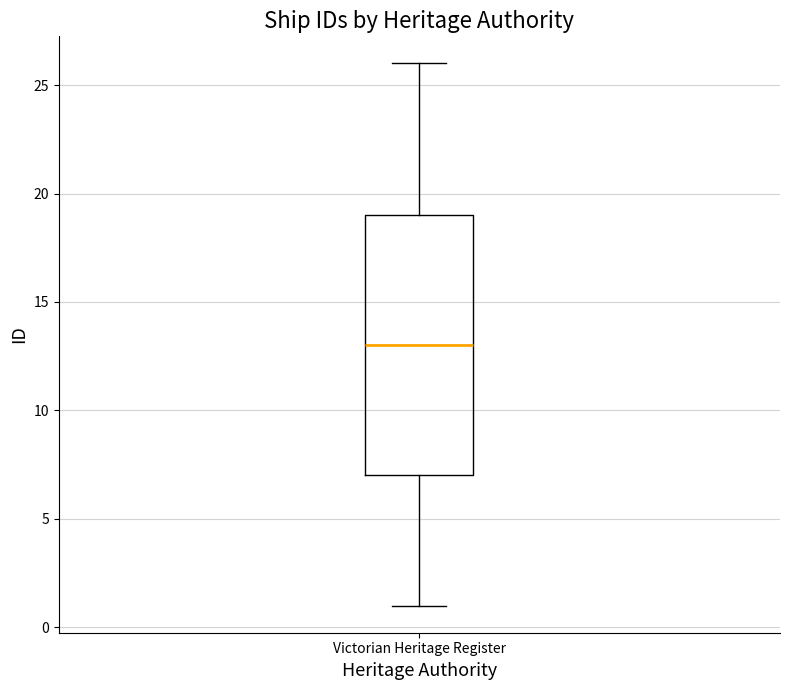

Where is the upper edge of the box for Victorian Heritage Register on the y-axis? The values are not printed on the chart, so give them approximately, as read against the axis.

19